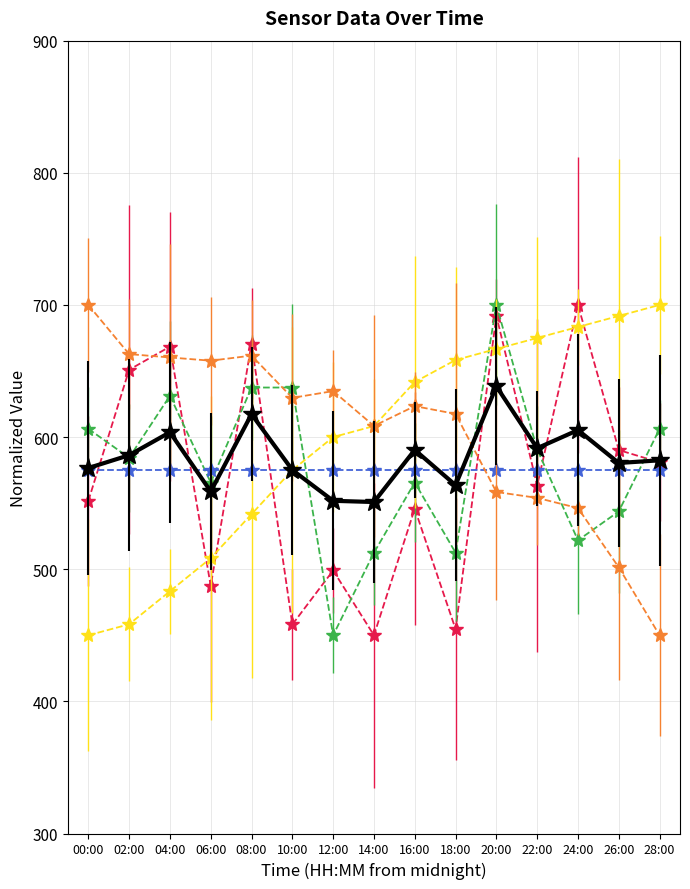

What is the total value across all series at 20:00?

3830.3